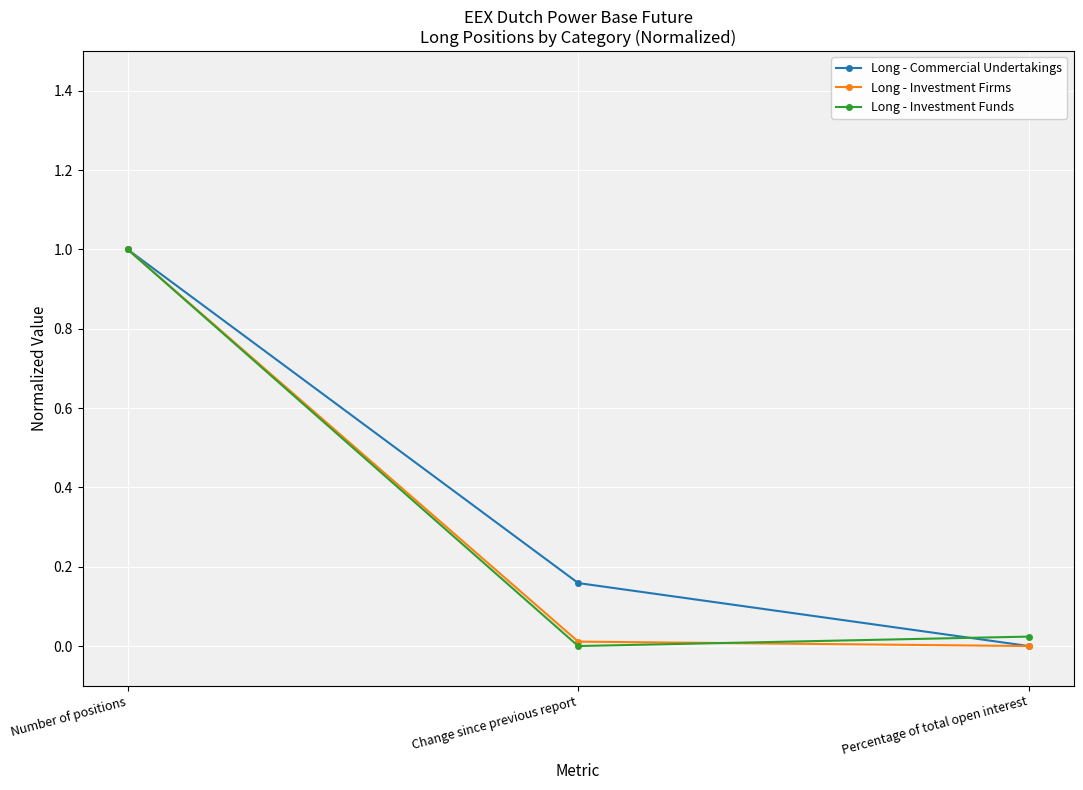

What is the maximum value shown in the chart?

1.0